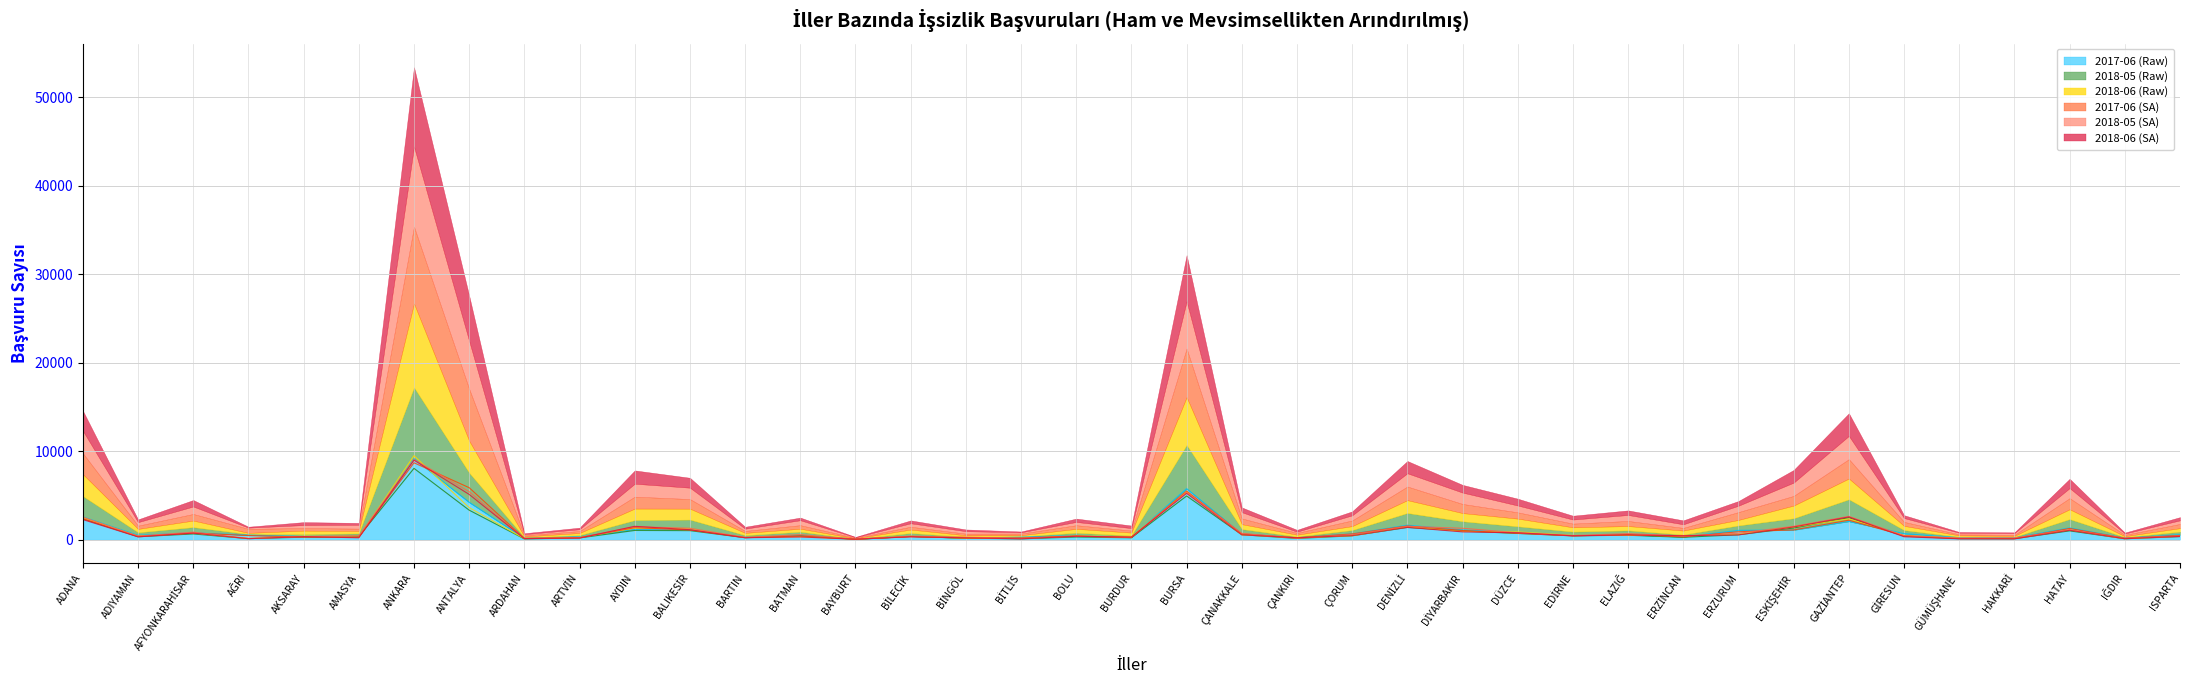

Where is the first local minimum for 2017-06 (Raw)?

ADIYAMAN